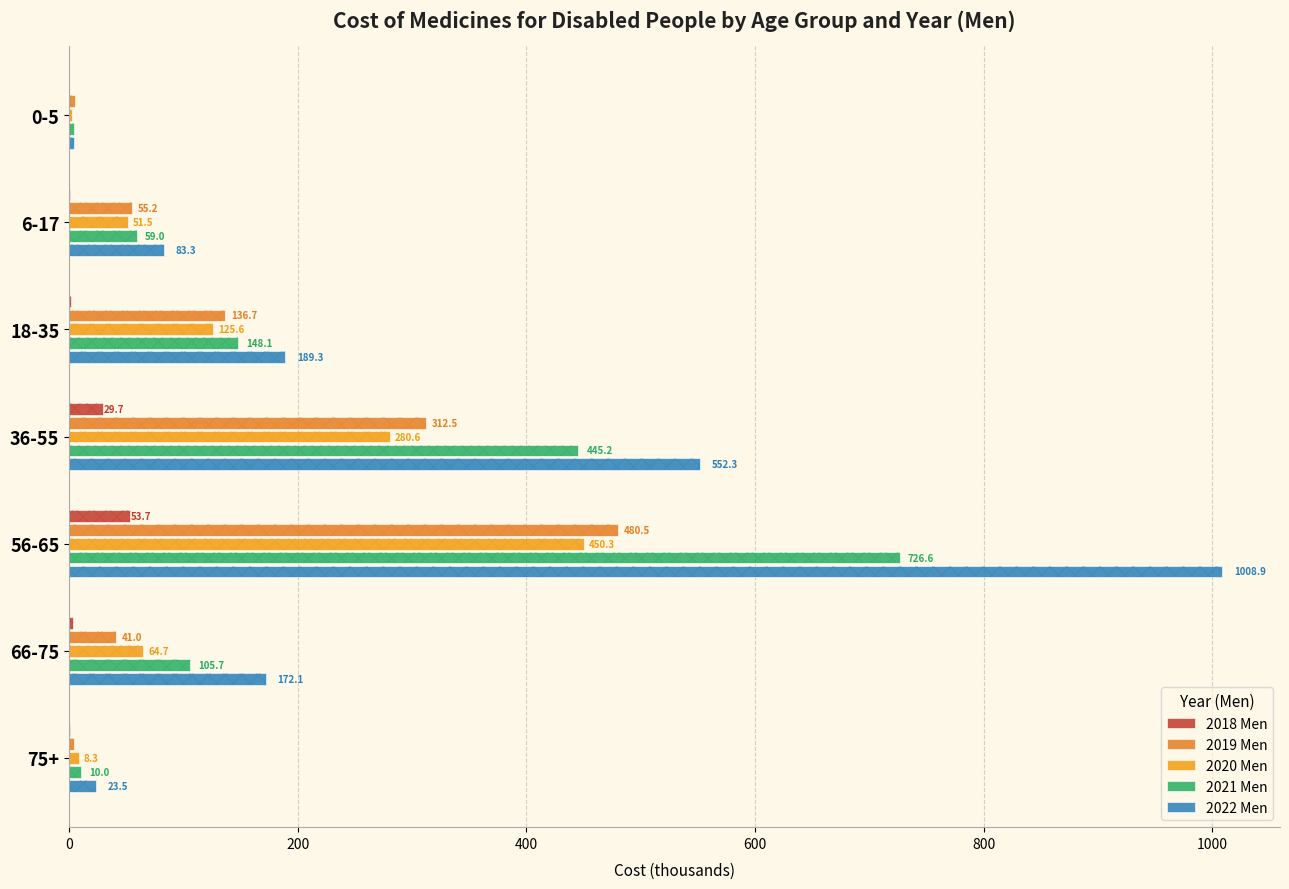

Rank the series by their maximum value, from highest to lowest.

2022 Men, 2021 Men, 2019 Men, 2020 Men, 2018 Men